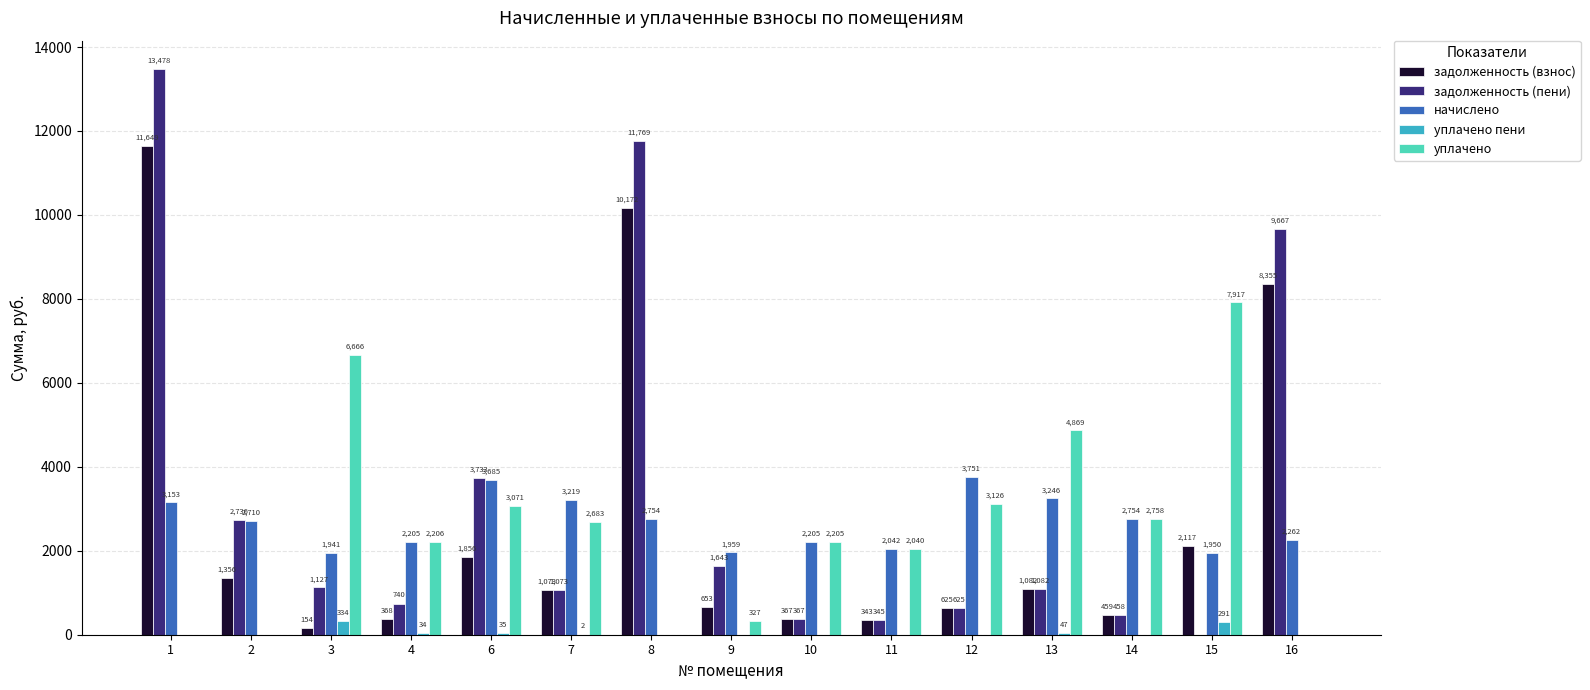

What is the maximum value for уплачено пени?

333.7